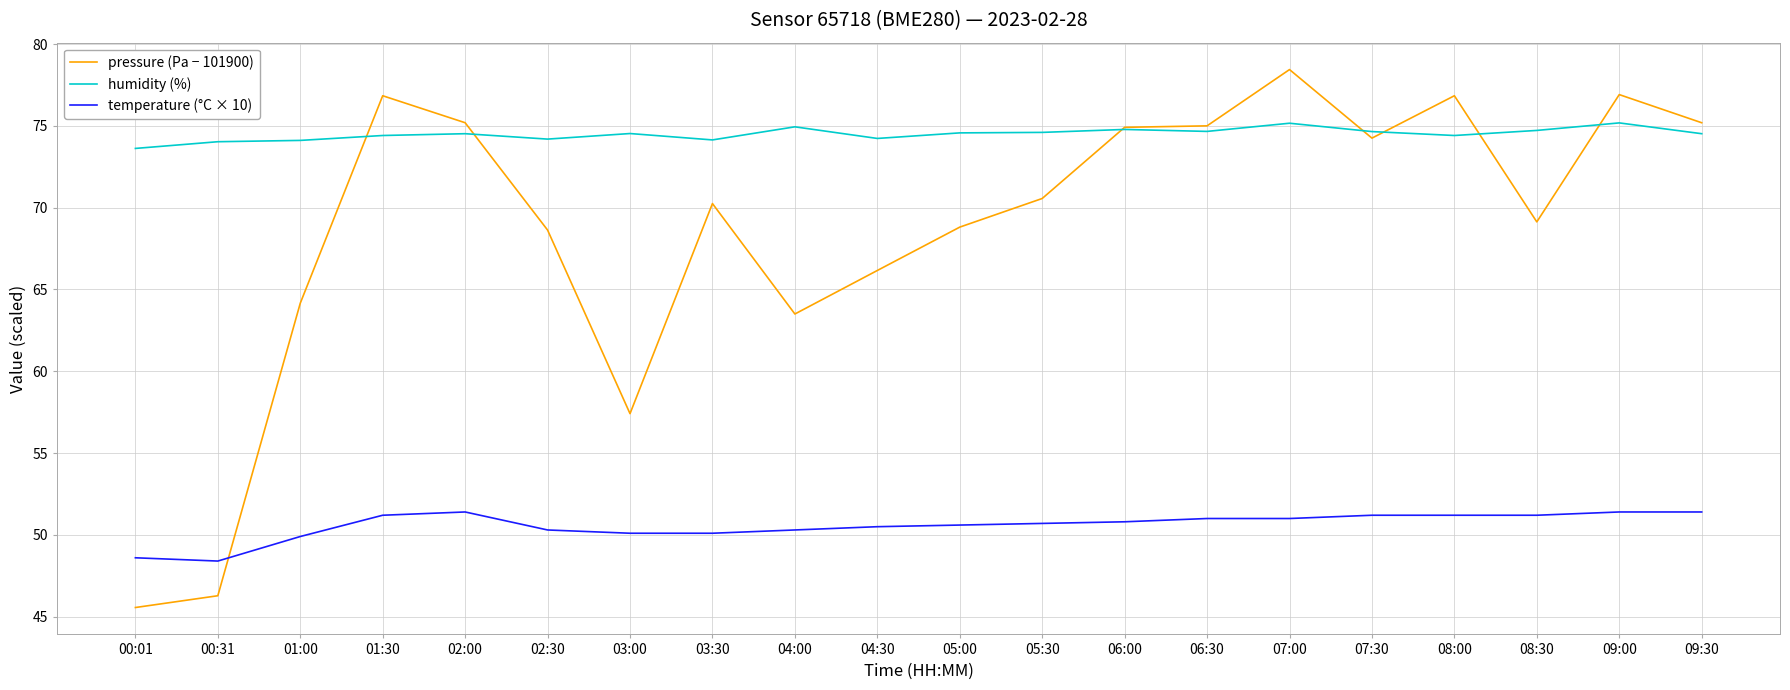

Which series has the widest spread of values?

pressure (Pa − 101900)